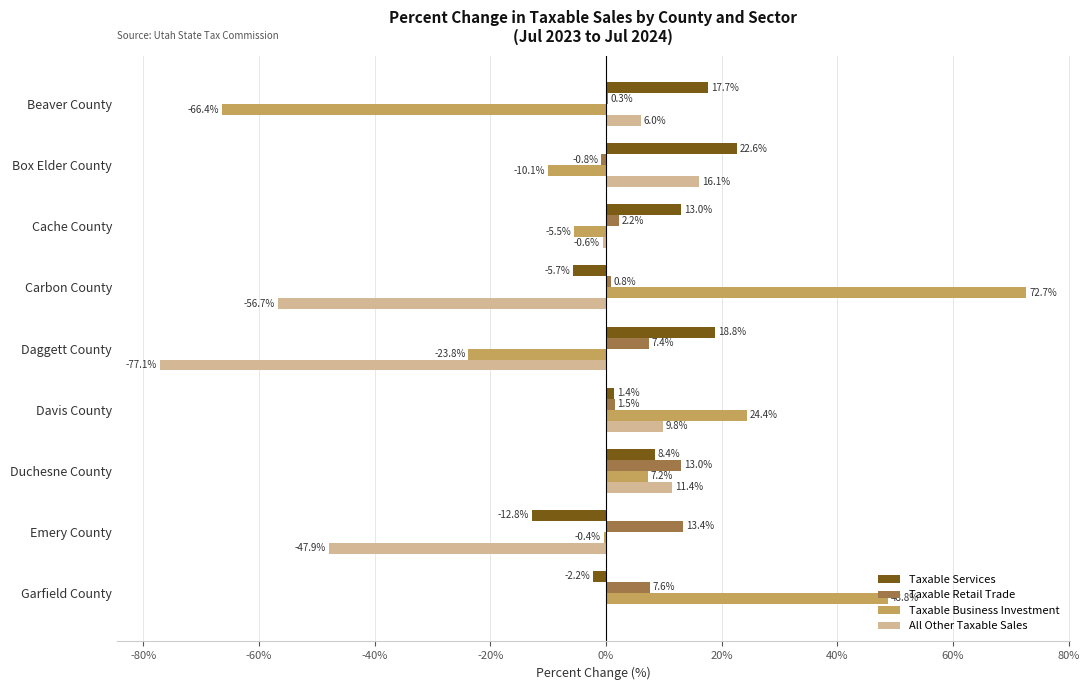

What is the sum of all Taxable Business Investment values?

46.9